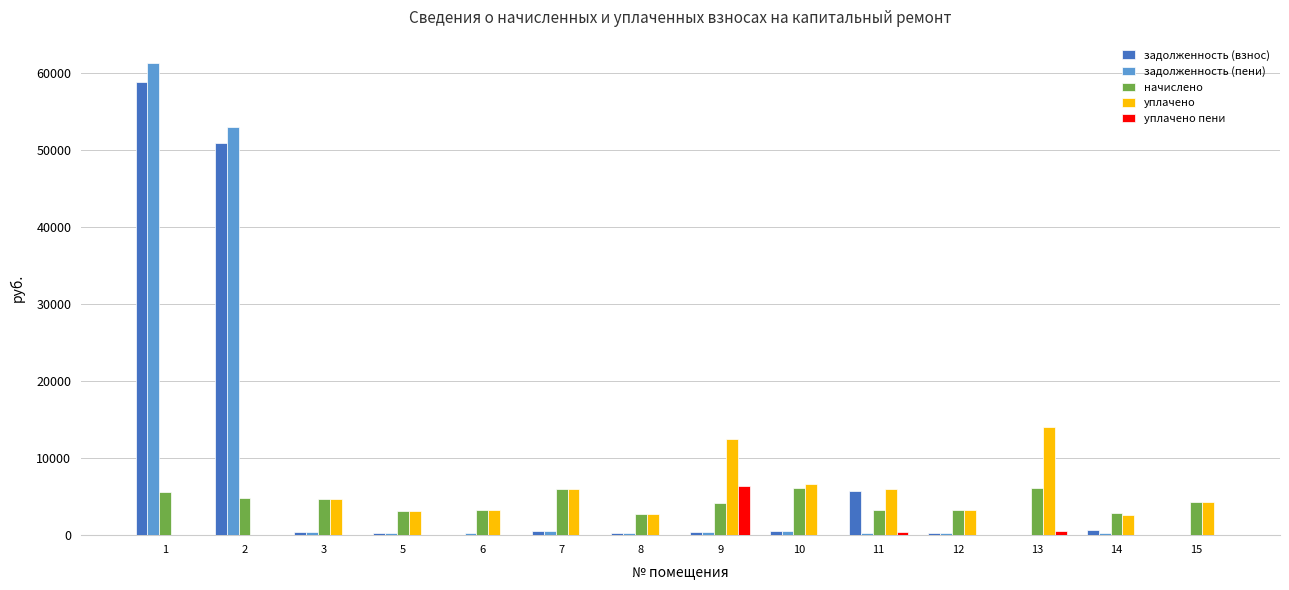

Which series changed the most between 1 and 15?

задолженность (пени)